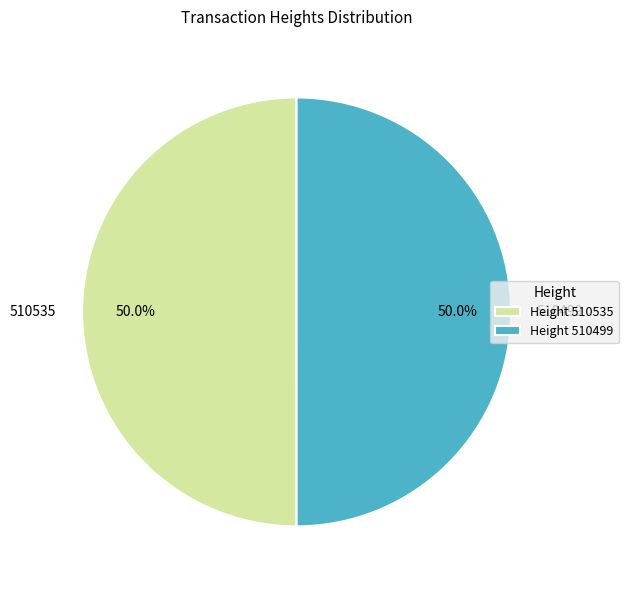

Is the sum of 510535 and 510499 greater than half?

Yes